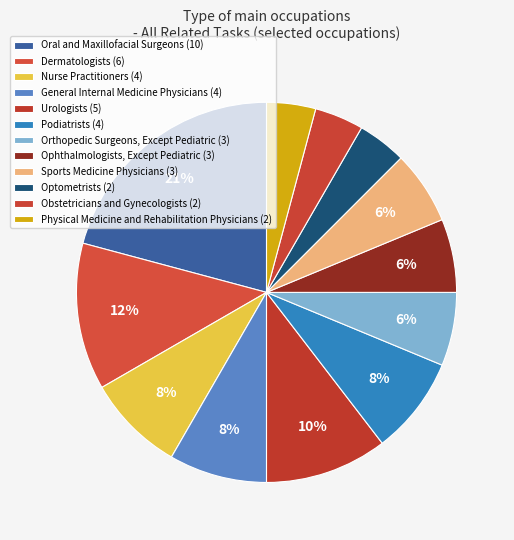

Does any single category account for the majority?

No